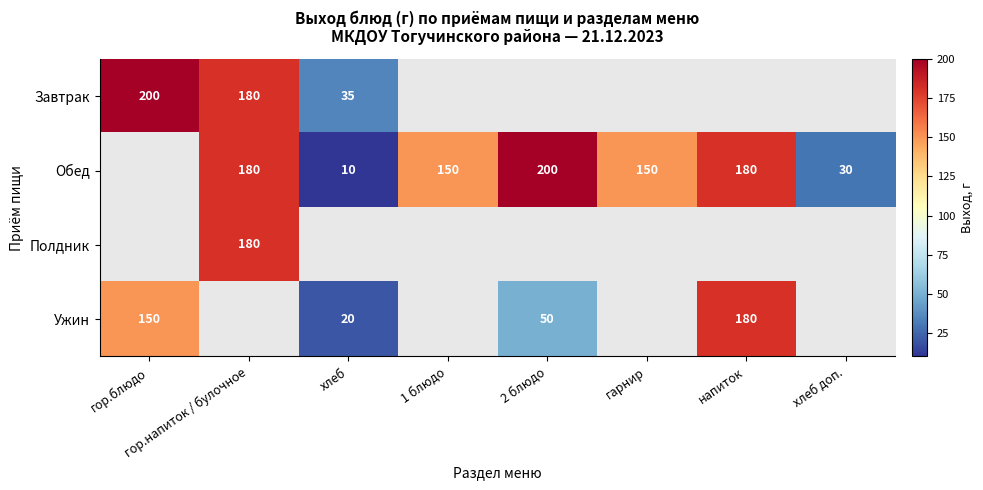

Is the value of Завтрак at гор.блюдо greater than the value of Ужин at 2 блюдо?

Yes